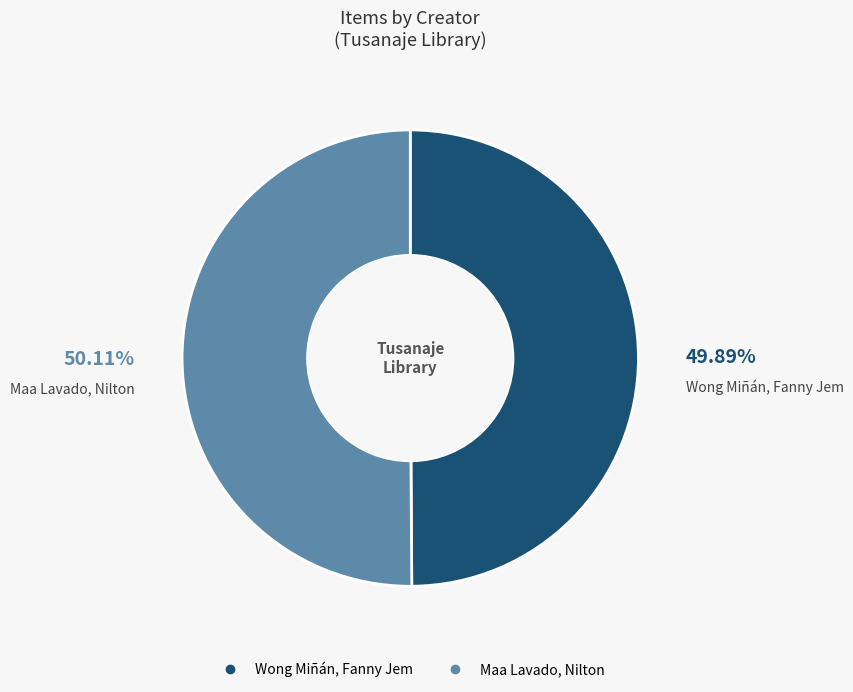

Combined, do Maa Lavado, Nilton and Wong Miñán, Fanny Jem account for over 50%?

Yes